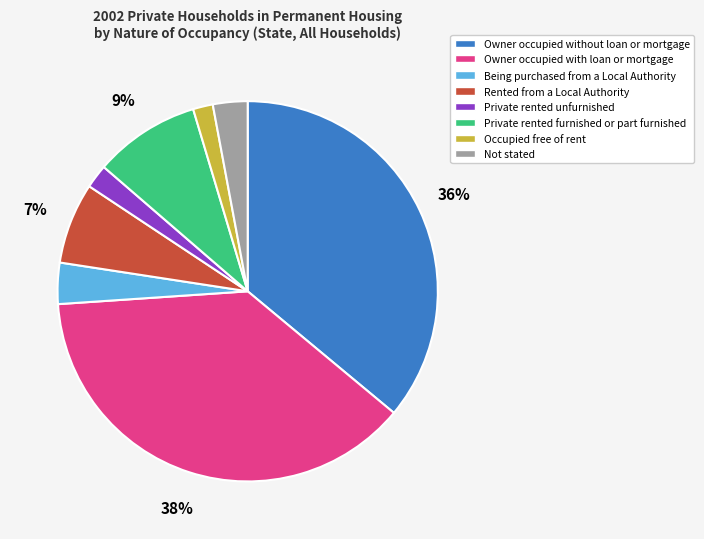

To the nearest percent, what is the combined percentage of Occupied free of rent and Not stated?

5%